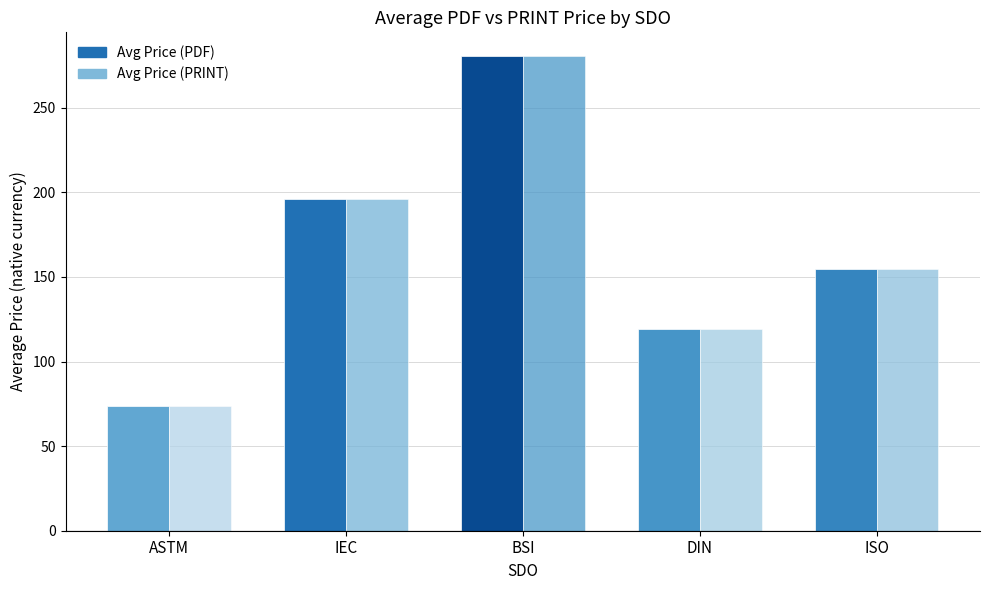

List the labels in order of Avg Price (PRINT) value, smallest first.

ASTM, DIN, ISO, IEC, BSI